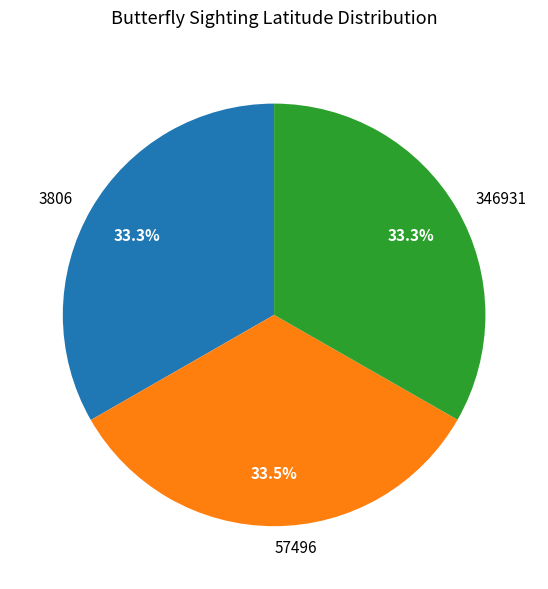

Is there any slice that represents more than half of the pie?

No